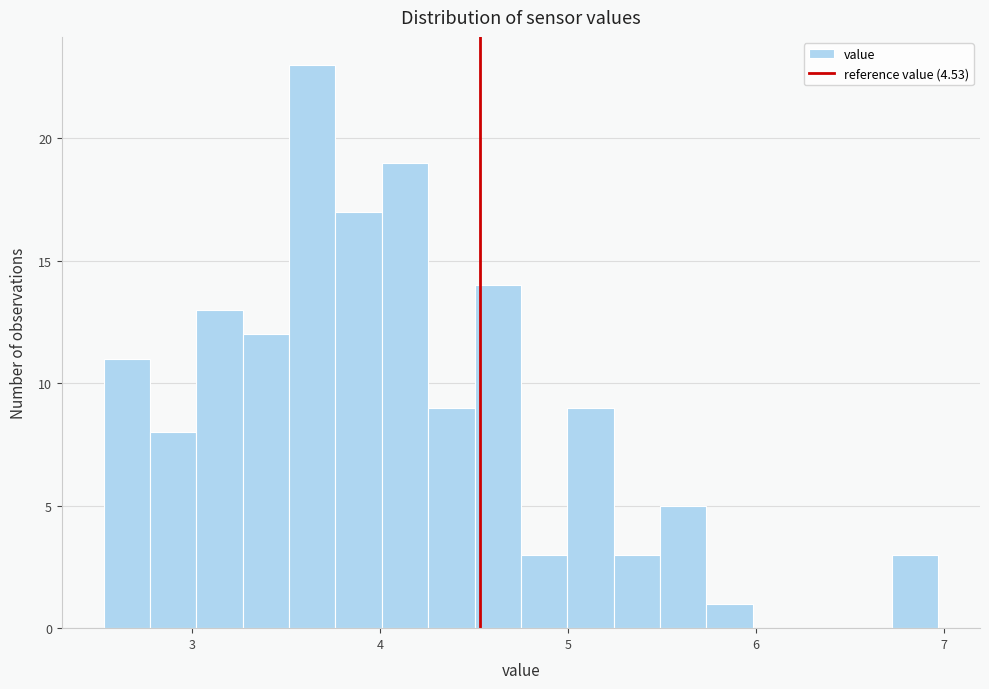

Around what value on the x-axis is the tallest bar? Give the approximate position of its centre, as read against the axis.

3.6